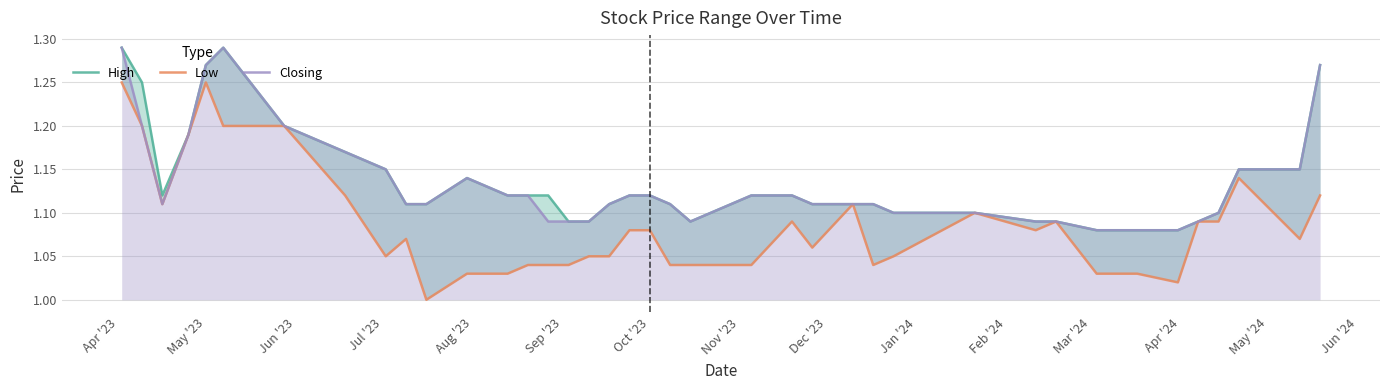

The Closing series shows 2.0 at Oct '23. True or false?

False